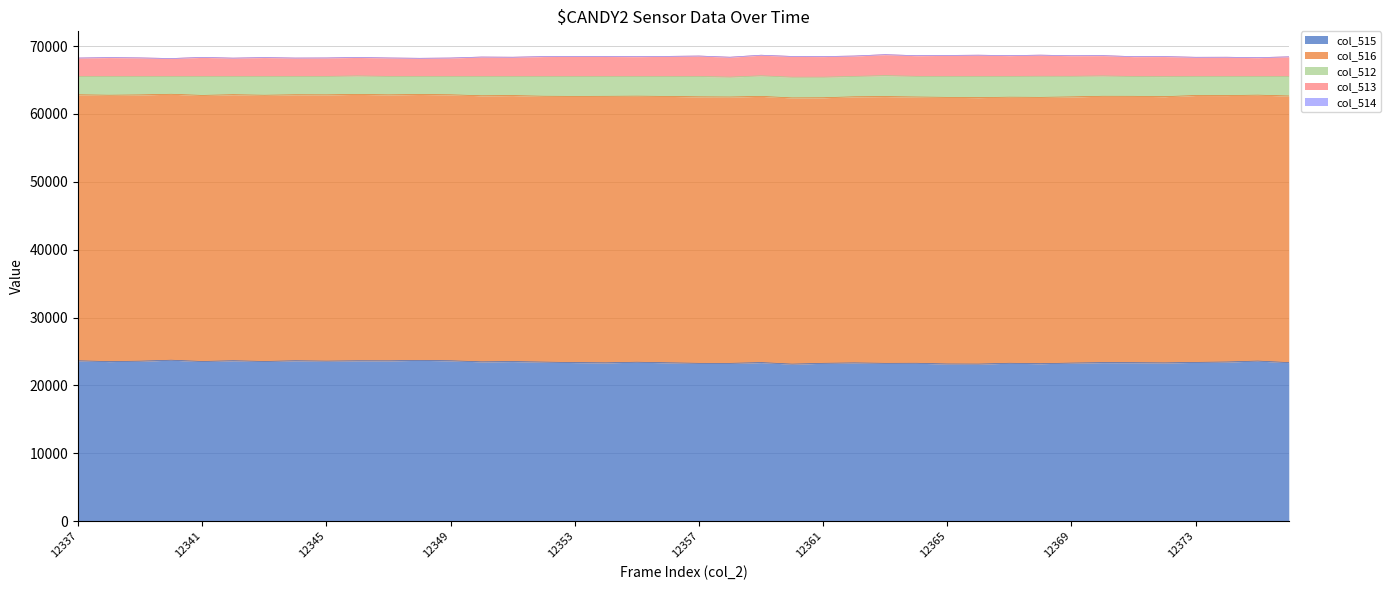

Reading right to left, transcribe all the data shown in this chart.

col_515: 23363	23590	23453	23395	23320	23351	23362	23294	23201	23267	23144	23159	23267	23255	23320	23258	23139	23368	23252	23255	23334	23422	23328	23366	23439	23518	23476	23632	23692	23624	23632	23579	23638	23527	23641	23526	23717	23575	23510	23630
col_516: 39286	39184	39257	39323	39230	39251	39245	39223	39245	39207	39263	39287	39234	39308	39212	39130	39229	39223	39248	39270	39250	39204	39274	39224	39172	39192	39205	39193	39177	39193	39249	39237	39194	39230	39201	39208	39186	39234	39251	39199
col_512: 2886	2761	2825	2817	2954	2922	2996	3033	3111	3061	3128	3090	3043	3088	3003	3033	3054	3033	2931	3006	2951	2909	2933	2945	2924	2825	2854	2710	2666	2718	2724	2719	2703	2778	2693	2801	2632	2726	2774	2706
col_513: 2884	2758	2825	2817	2954	2921	2994	3032	3111	3061	3127	3090	3042	3087	3003	3032	3054	3032	2931	3005	2951	2908	2931	2944	2922	2825	2854	2708	2666	2718	2723	2718	2703	2777	2693	2801	2632	2726	2774	2705
col_514: 2	3	0	0	0	1	2	1	0	0	1	0	1	1	0	1	0	1	0	1	0	1	2	1	2	0	0	2	0	0	1	1	0	1	0	0	0	0	0	1